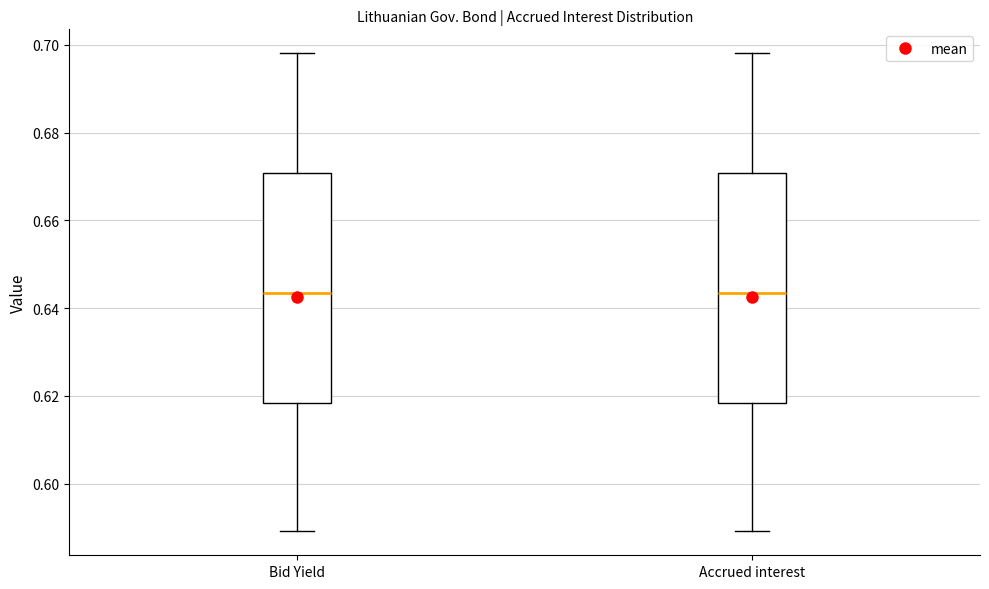

Reading left to right, transcribe this box plot: for each box, give where its median line is, the range the box spans, and where its two whiskers end, as read against the y-axis. The values are not printed on the chart, so give them approximately, as read against the axis.

Bid Yield: median 0.644, box 0.618 to 0.670, whiskers 0.590 to 0.698
Accrued interest: median 0.644, box 0.618 to 0.670, whiskers 0.590 to 0.698